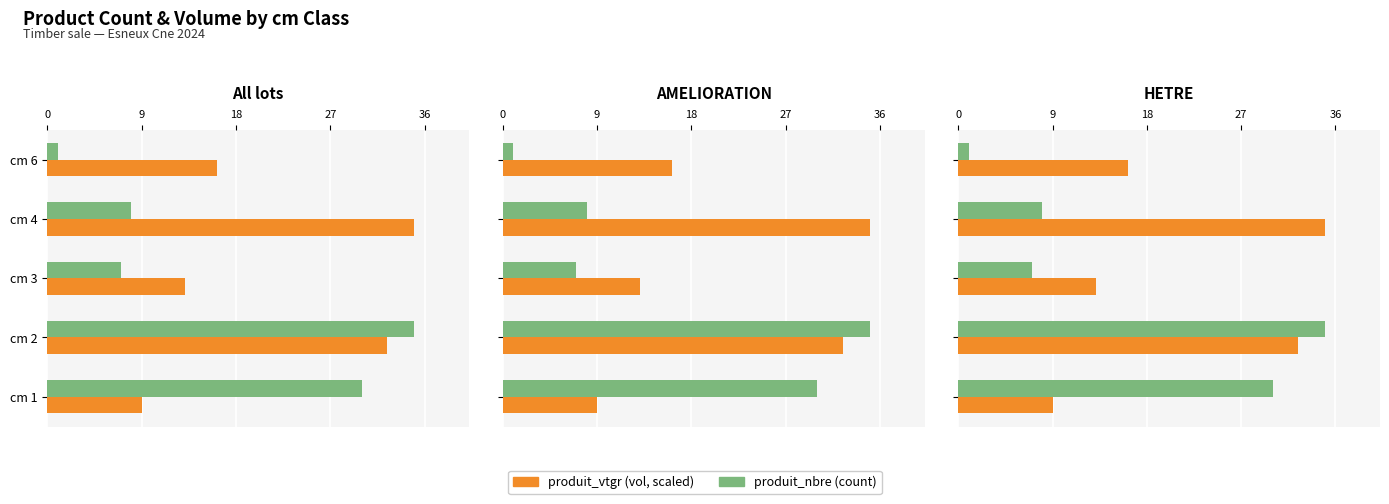

Does the chart contain any negative values?

No